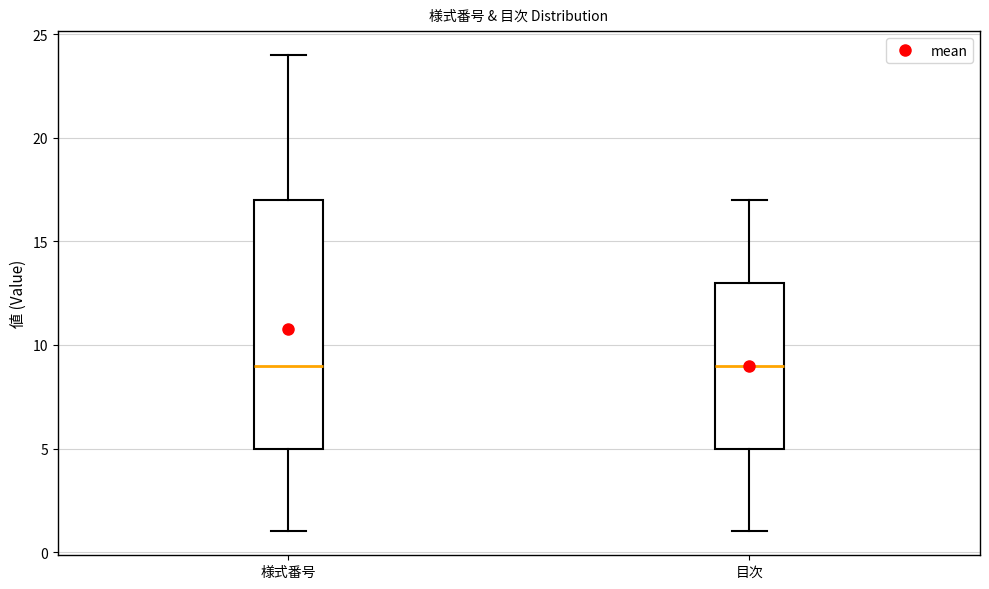

Reading left to right, transcribe this box plot: for each box, give where its median line is, the range the box spans, and where its two whiskers end, as read against the y-axis. The values are not printed on the chart, so give them approximately, as read against the axis.

様式番号: median 9, box 5 to 17, whiskers 1 to 24
目次: median 9, box 5 to 13, whiskers 1 to 17